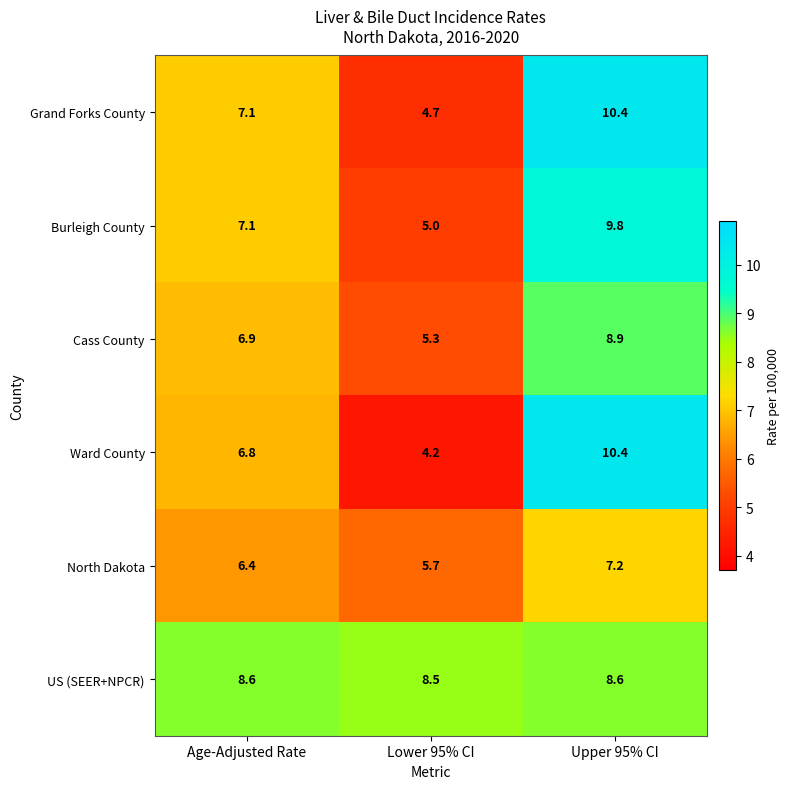

Reading left to right, list all the values displayed in this chart.

Grand Forks County: 7.1	4.7	10.4
Burleigh County: 7.1	5.0	9.8
Cass County: 6.9	5.3	8.9
Ward County: 6.8	4.2	10.4
North Dakota: 6.4	5.7	7.2
US (SEER+NPCR): 8.6	8.5	8.6